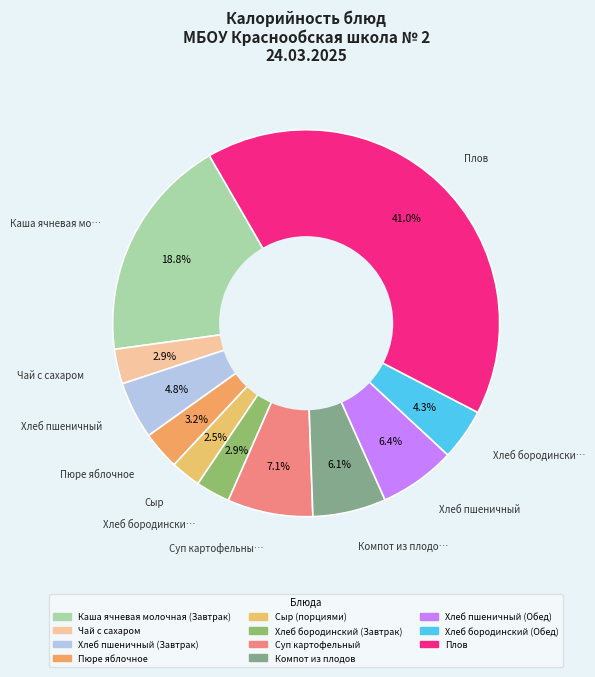

To the nearest percent, what percentage of the pie is Суп картофельный?

7%